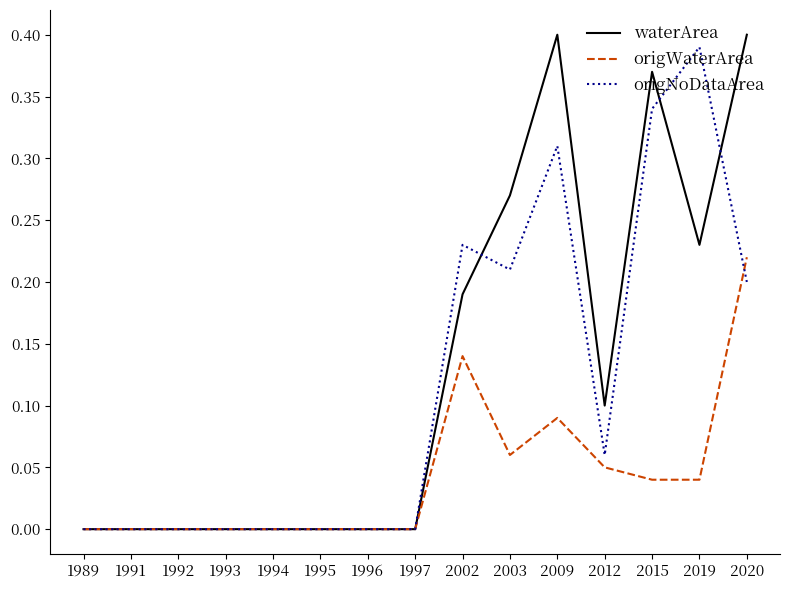

Which series has the largest total across all categories?

waterArea